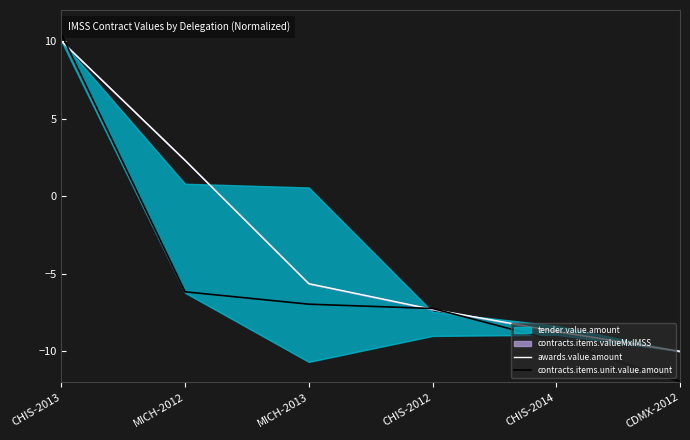

Where do contracts.items.unit.value.amount and awards.value.amount first cross each other?

CHIS-2013 and MICH-2012